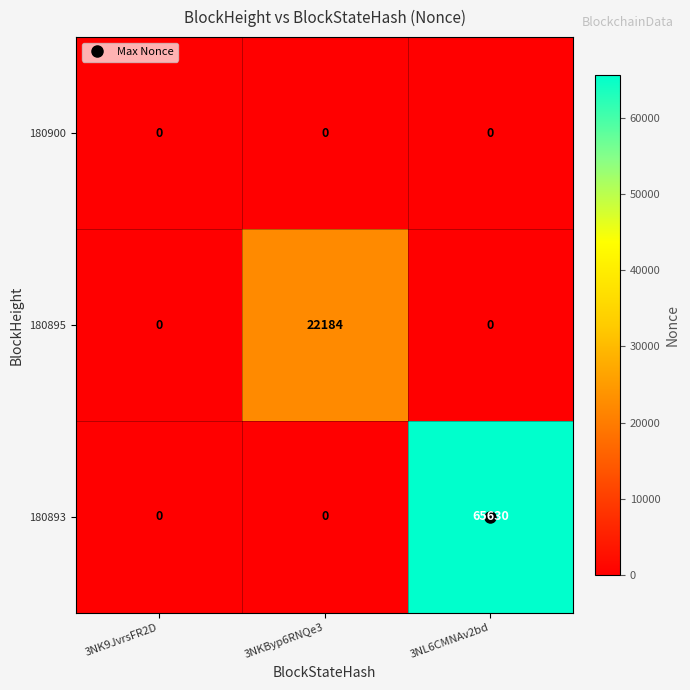

At which category is the sum across all series the highest?

3NL6CMNAv2bd